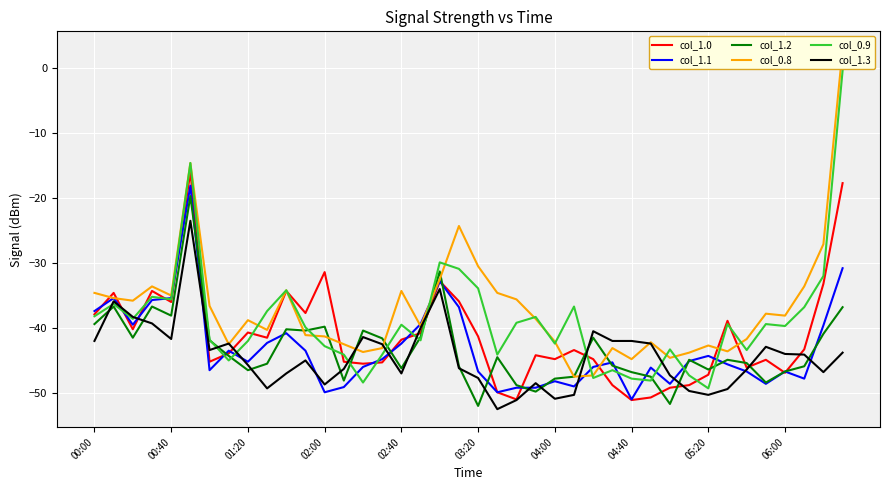

What value does the col_0.9 series have at 05:20?

-49.3